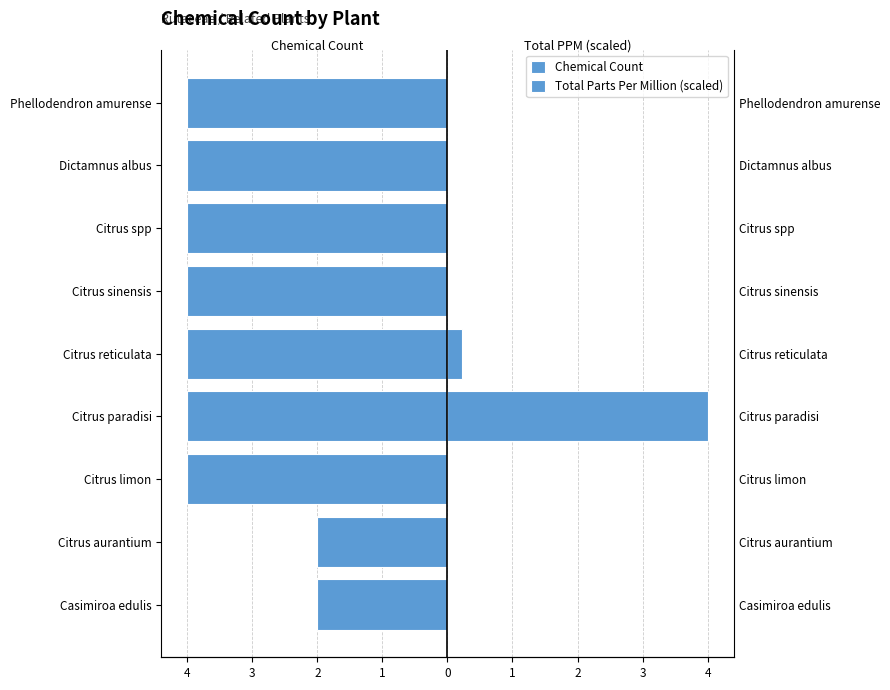

Is the value of Total Parts Per Million (scaled) at Casimiroa edulis greater than the value of Chemical Count at Citrus aurantium?

Yes